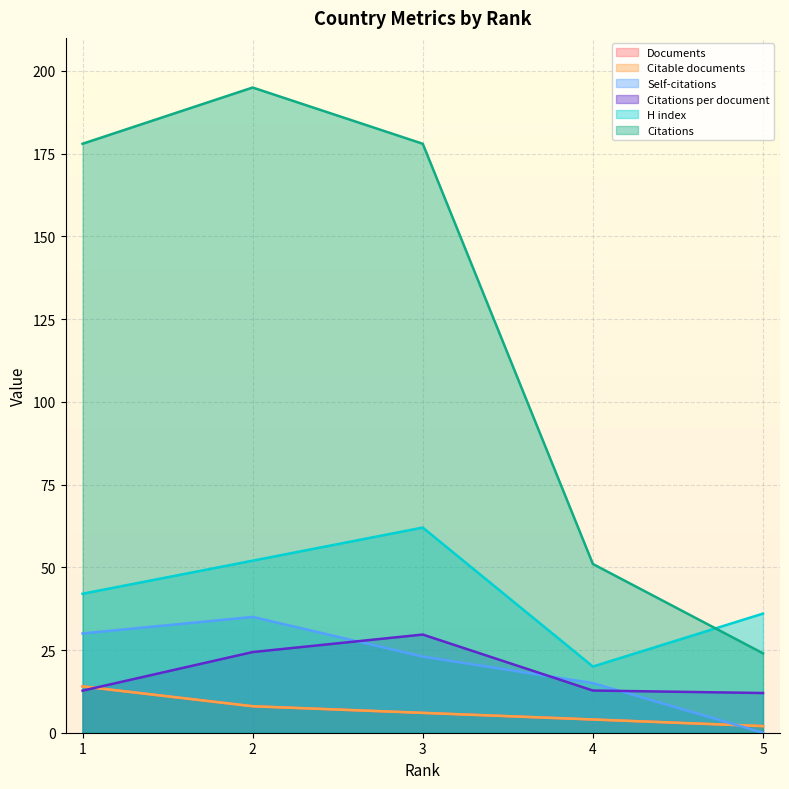

Which series has the largest total across all categories?

Citations